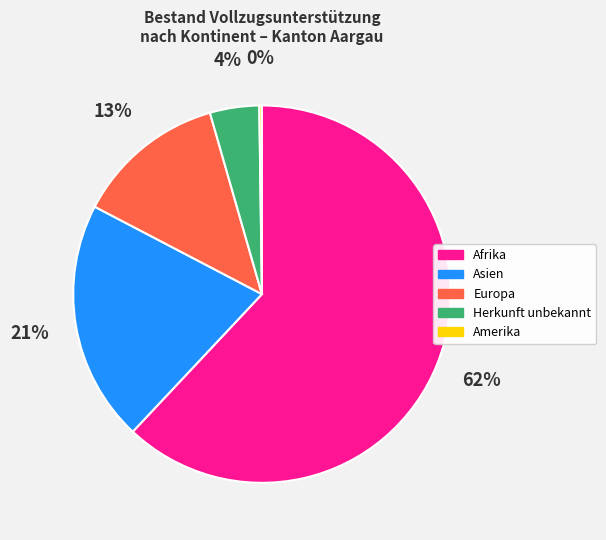

What percentage is the Afrika slice, to the nearest percent?

62%